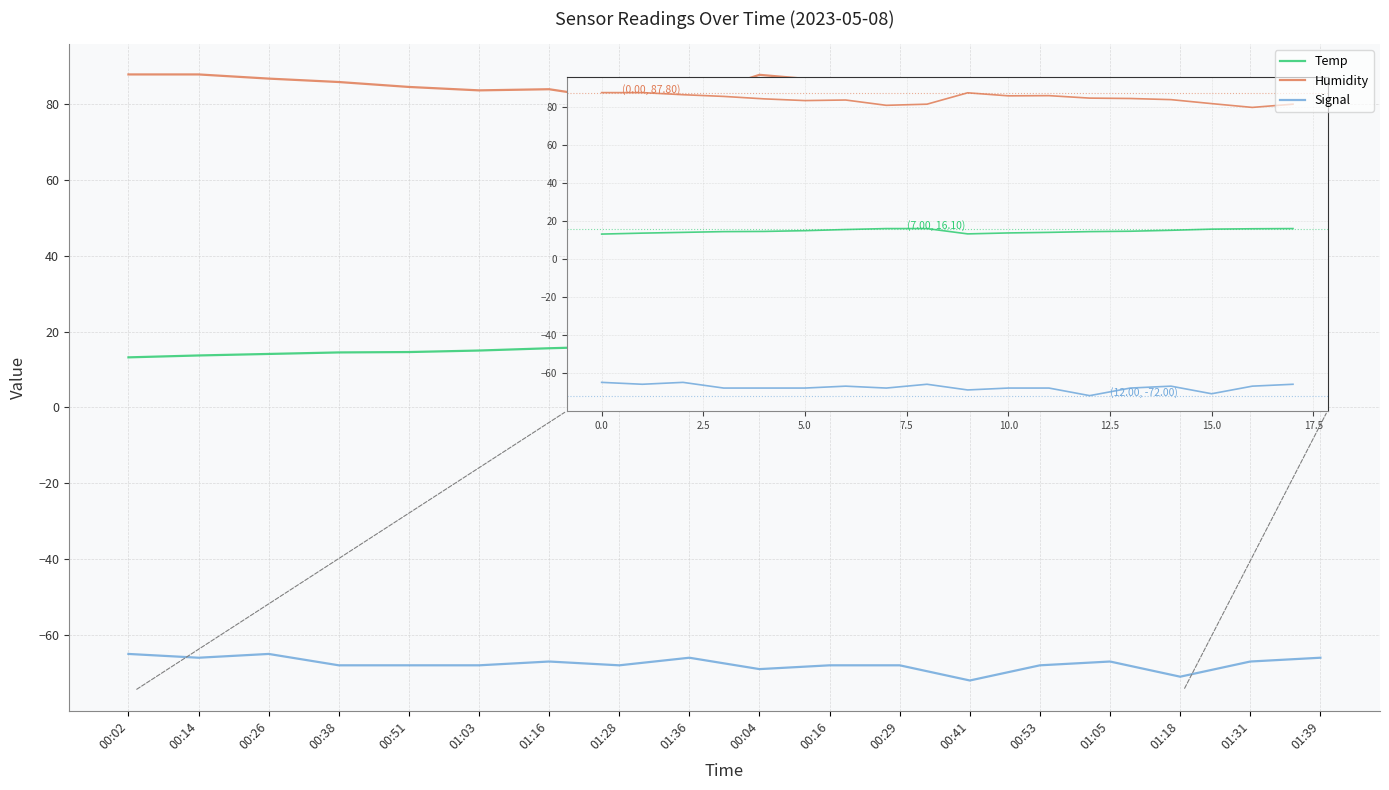

Is the value of Temp at 01:31 greater than the value of Humidity at 00:02?

No